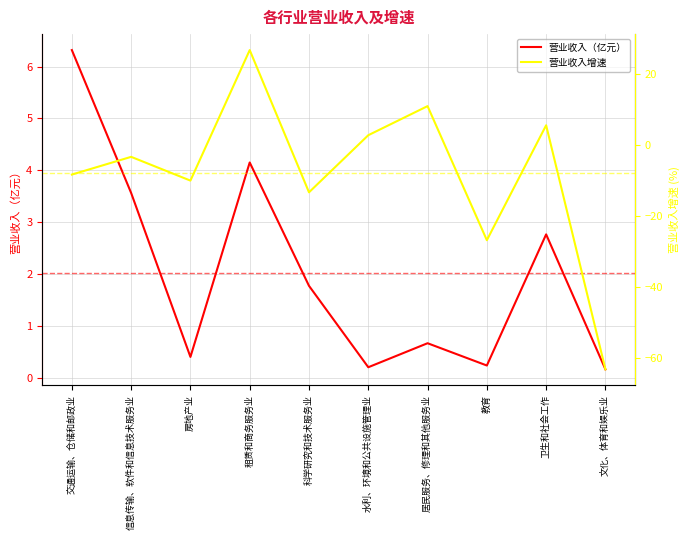

True or false: 营业收入增速 and 营业收入（亿元） cross at least once.

True